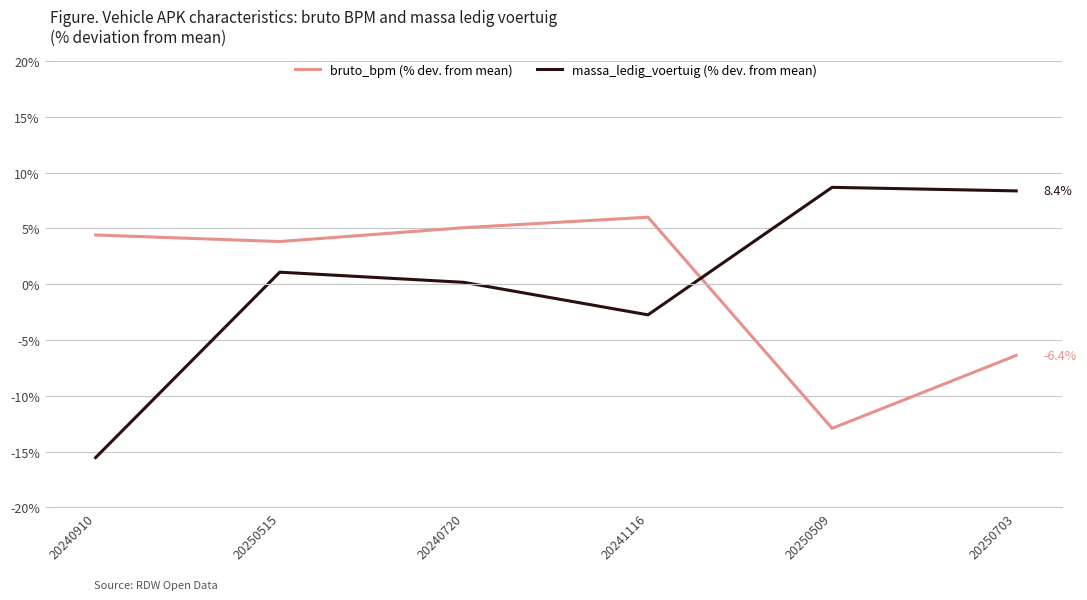

What position from the left is 20250515?

2